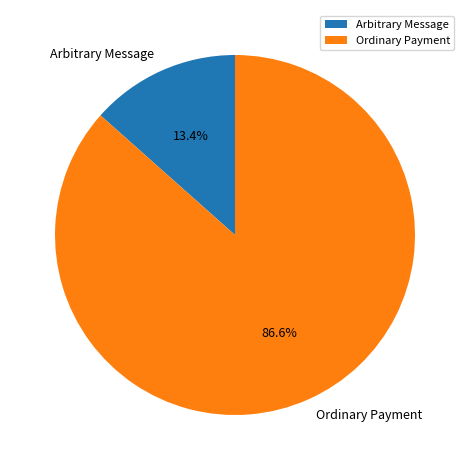

Between Ordinary Payment and Arbitrary Message, which is larger?

Ordinary Payment